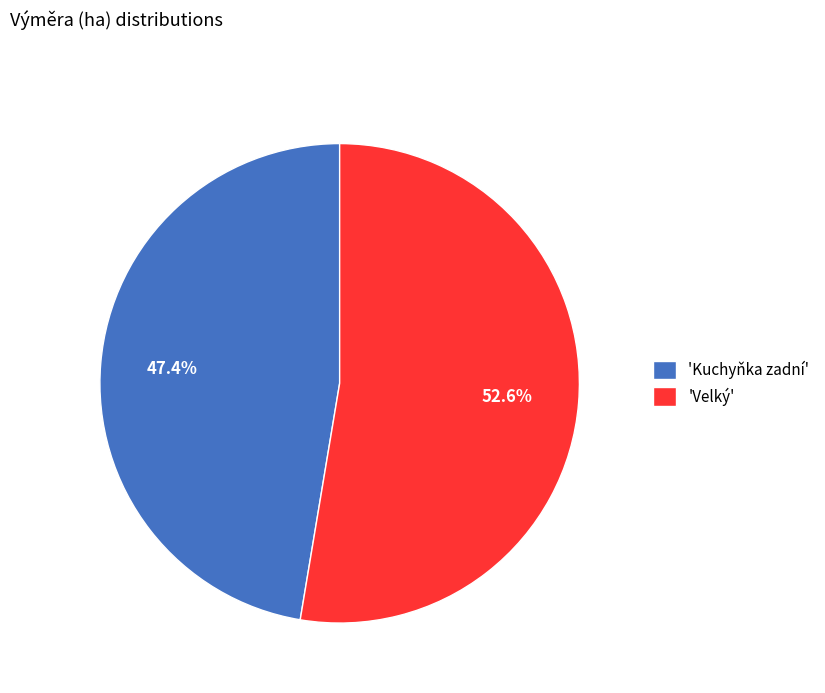

Rank the categories by value from highest to lowest.

'Velký', 'Kuchyňka zadní'